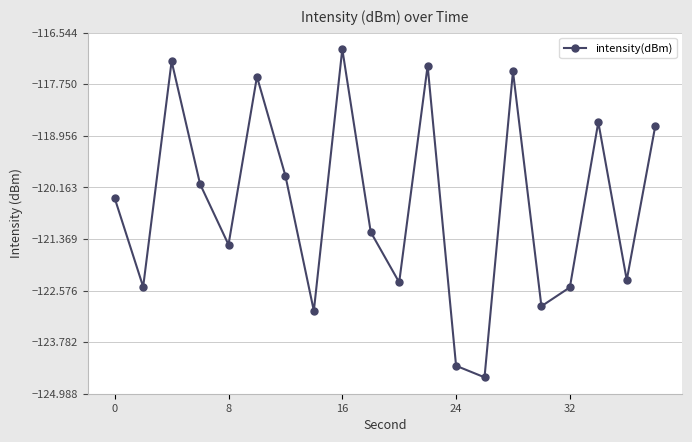

True or false: there are more than 2 points higher than both neighbors.

True